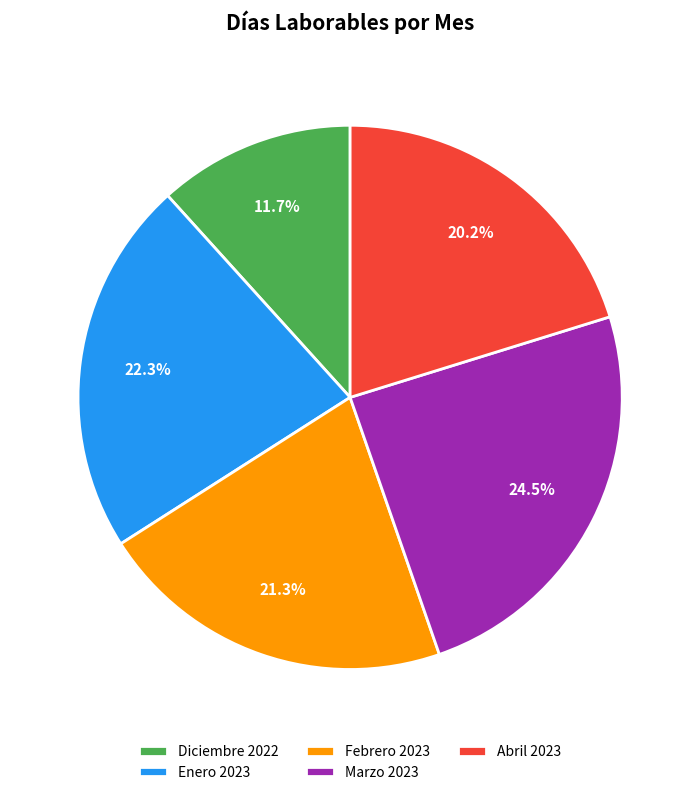

How many segments does this pie chart have?

5